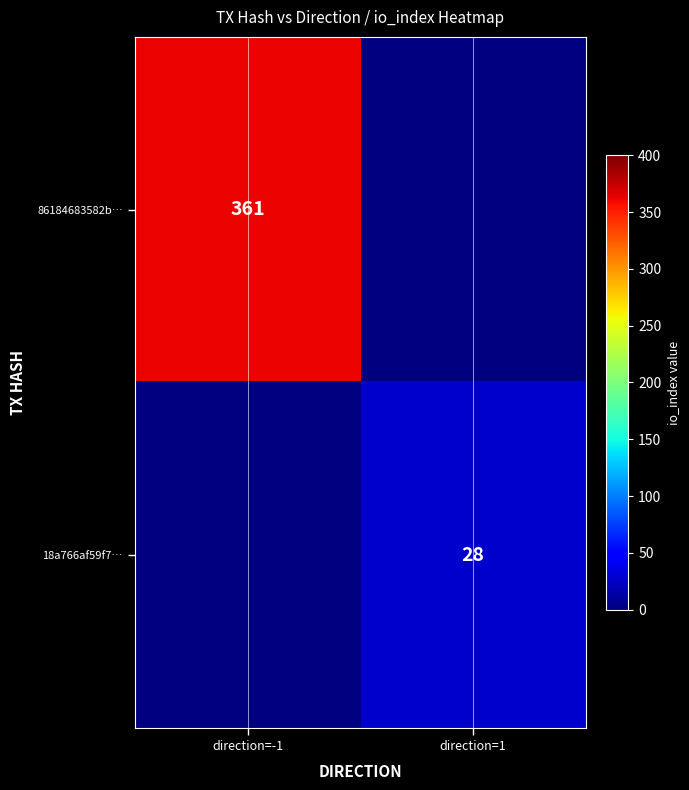

True or false: 86184683582b… has a value of 361 at direction=-1.

True